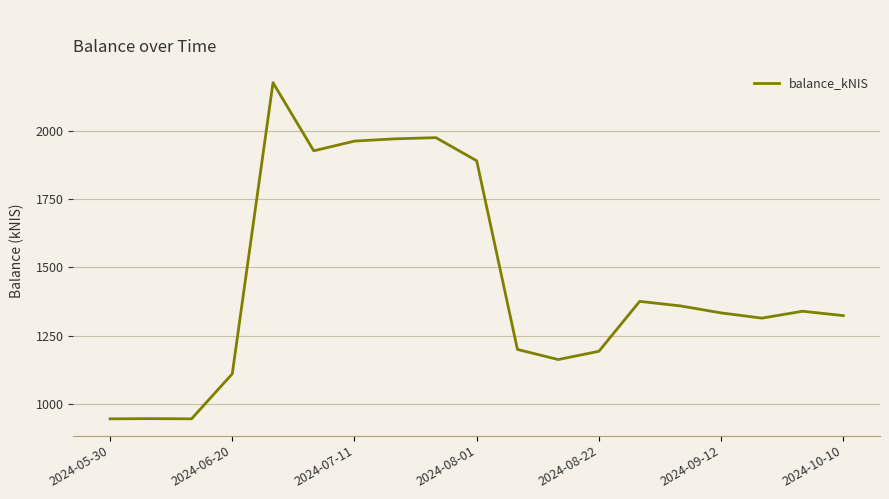

What is the greatest value displayed?

2177.7